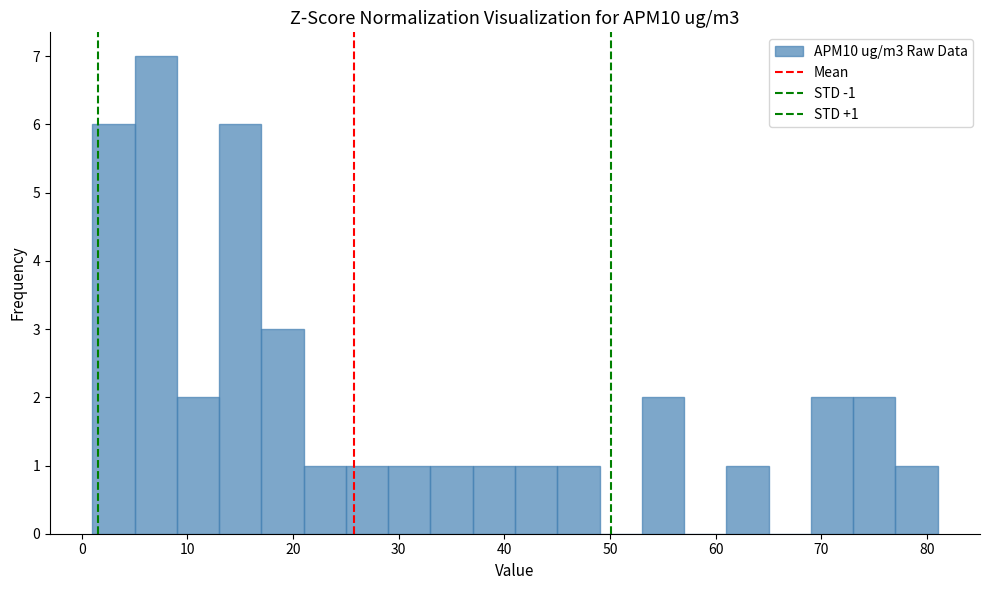

Over which range of the x-axis is the bar tallest?

5 to 9